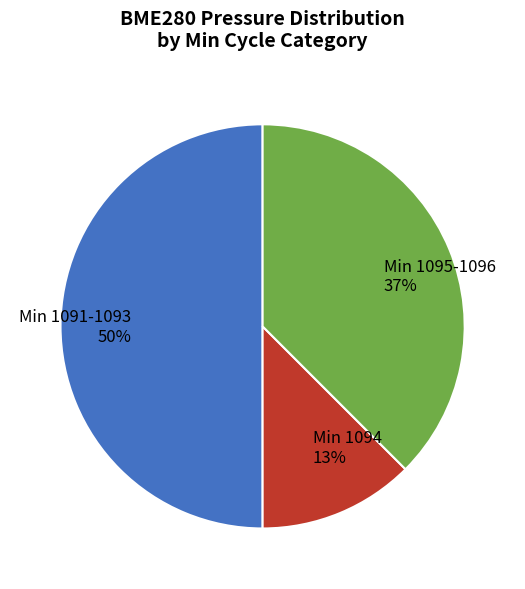

Which slice is the largest?

Min 1091-1093